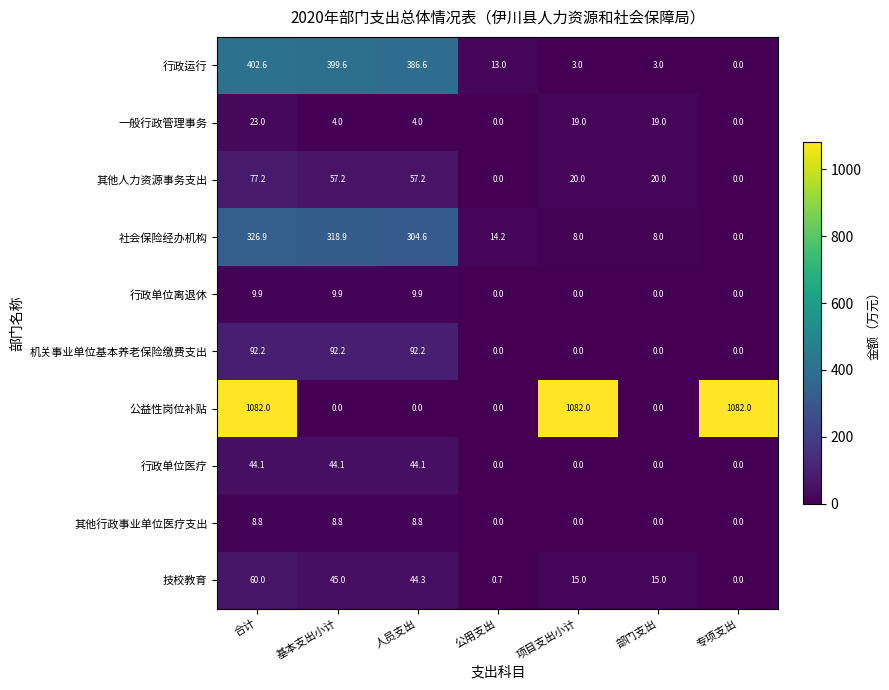

Which category has the highest value in the 其他人力资源事务支出 series?

合计